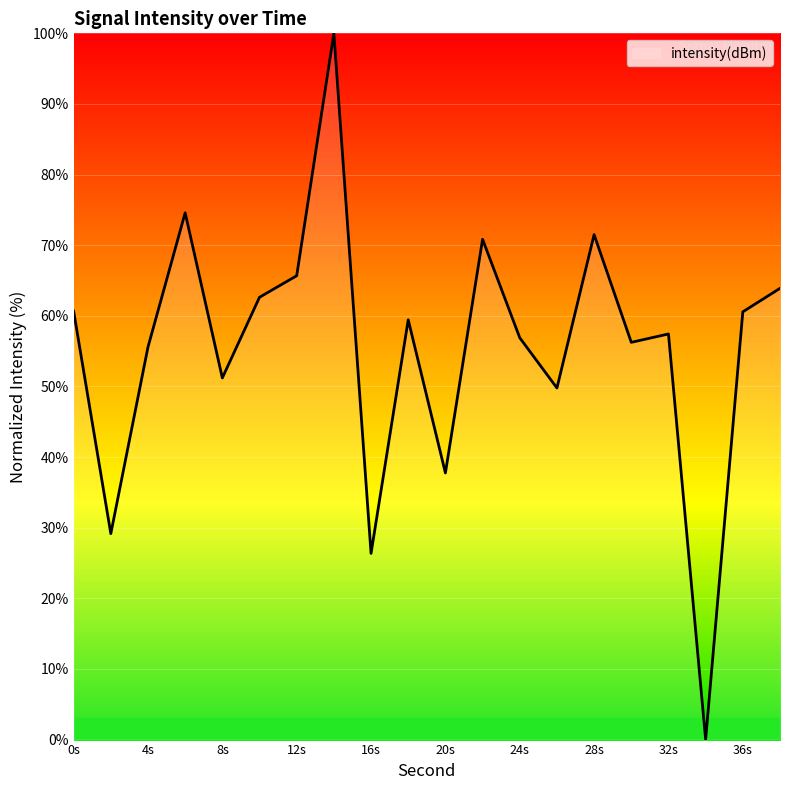

What is the greatest value displayed?

100.0